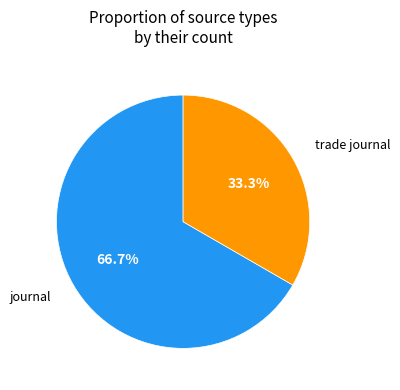

How many segments does this pie chart have?

2